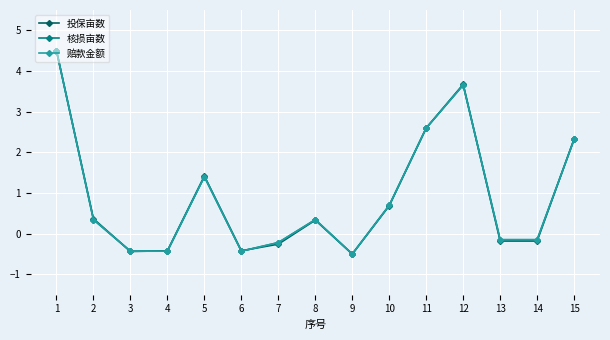

What is the value of the 投保亩数 point at the 2nd from the left?

0.4